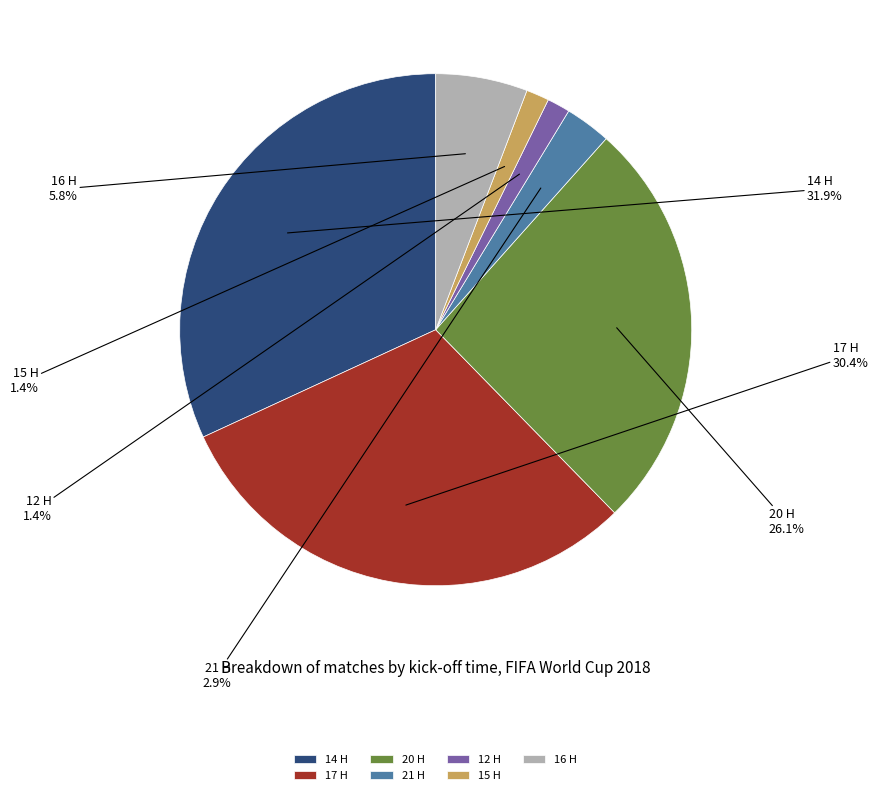

How many segments does this pie chart have?

7